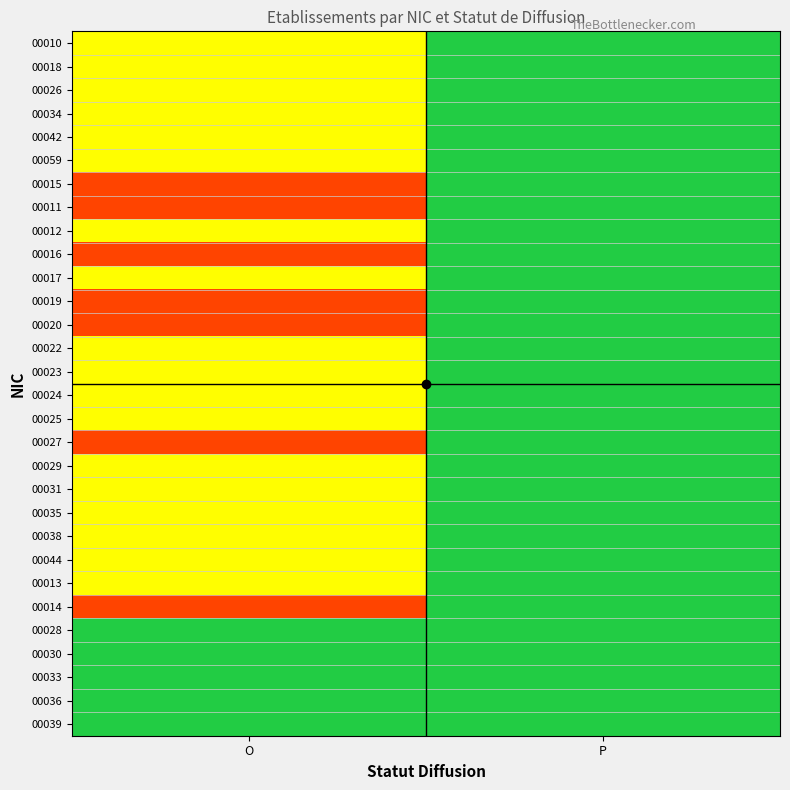

Reading left to right, list all the values displayed in this chart.

00010: O=1	P=0
00018: O=1	P=0
00026: O=1	P=0
00034: O=1	P=0
00042: O=1	P=0
00059: O=1	P=0
00015: O=2	P=0
00011: O=2	P=0
00012: O=1	P=0
00016: O=2	P=0
00017: O=1	P=0
00019: O=2	P=0
00020: O=2	P=0
00022: O=1	P=0
00023: O=1	P=0
00024: O=1	P=0
00025: O=1	P=0
00027: O=2	P=0
00029: O=1	P=0
00031: O=1	P=0
00035: O=1	P=0
00038: O=1	P=0
00044: O=1	P=0
00013: O=1	P=0
00014: O=2	P=0
00028: O=0	P=0
00030: O=0	P=0
00033: O=0	P=0
00036: O=0	P=0
00039: O=0	P=0